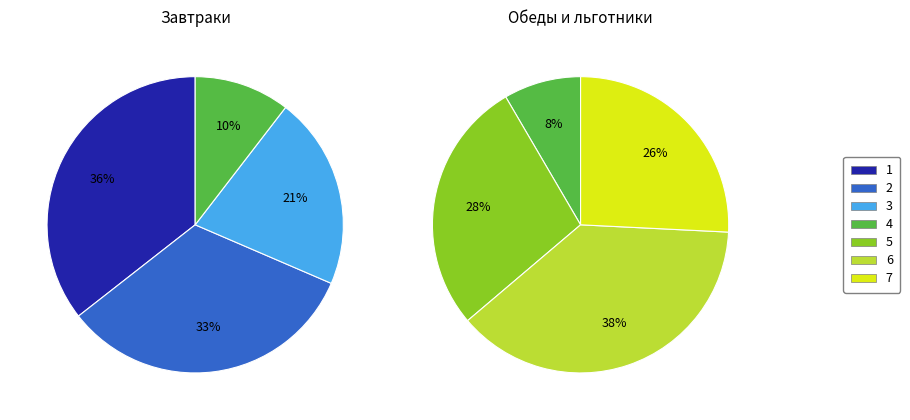

Between Обед 1-4 кл (2 смена) and Обед 1-4 кл (1 смена), which is larger?

Обед 1-4 кл (2 смена)